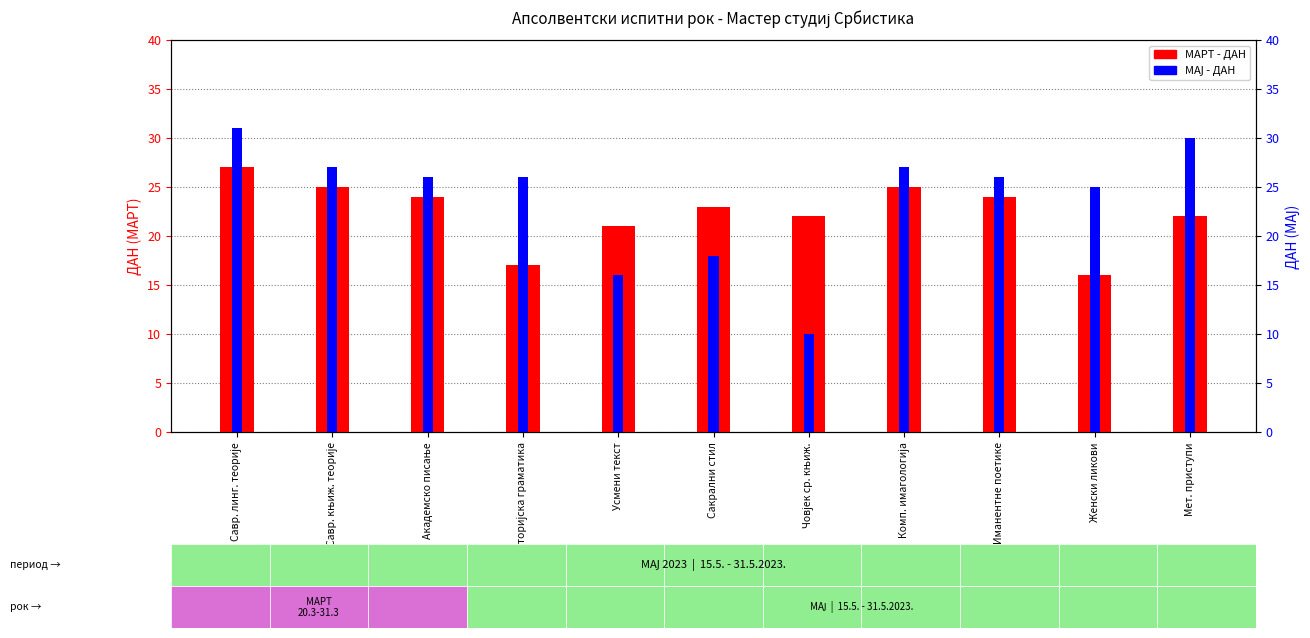

What is the total value across all series at Историјска граматика?

43